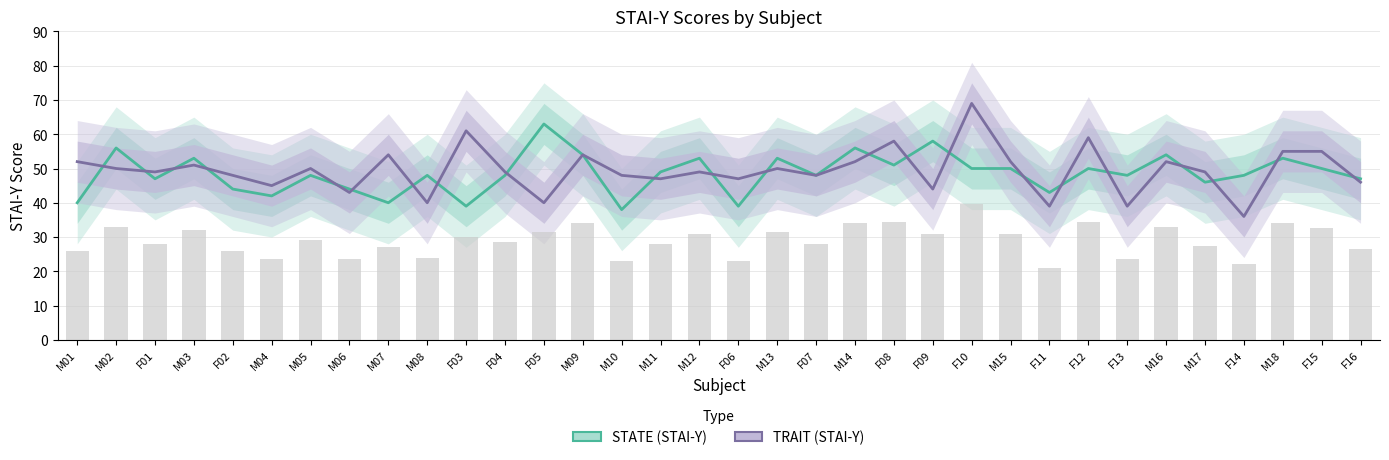

List the labels in order of TRAIT value, largest first.

F10, F03, F12, F08, M18, F15, M07, M09, M01, M14, M15, M16, M03, M02, M05, M13, F01, F04, M12, M17, F02, M10, F07, M11, F06, F16, M04, F09, M06, M08, F05, F11, F13, F14